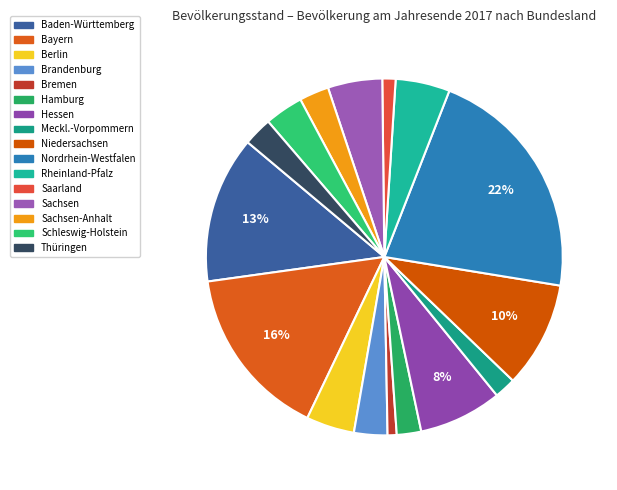

Which slice is the largest?

Nordrhein-Westfalen